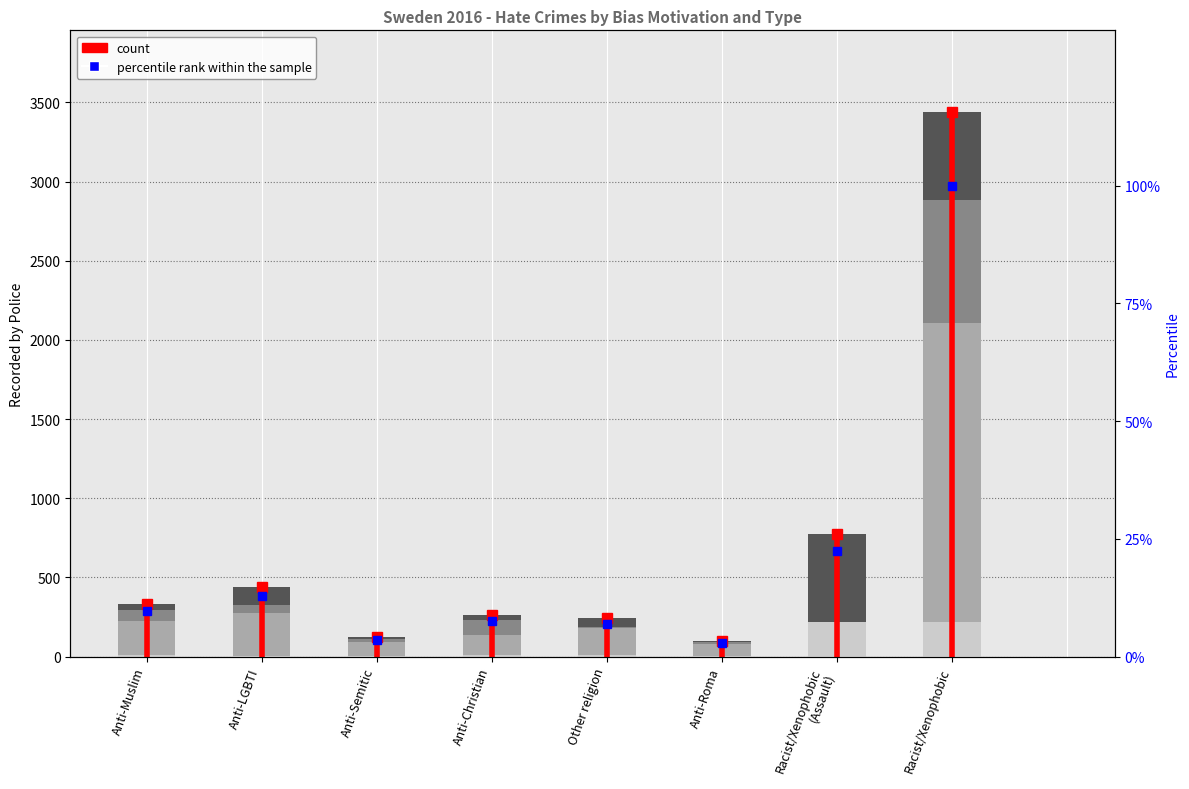

How many values in Damage to property are above zero?

7